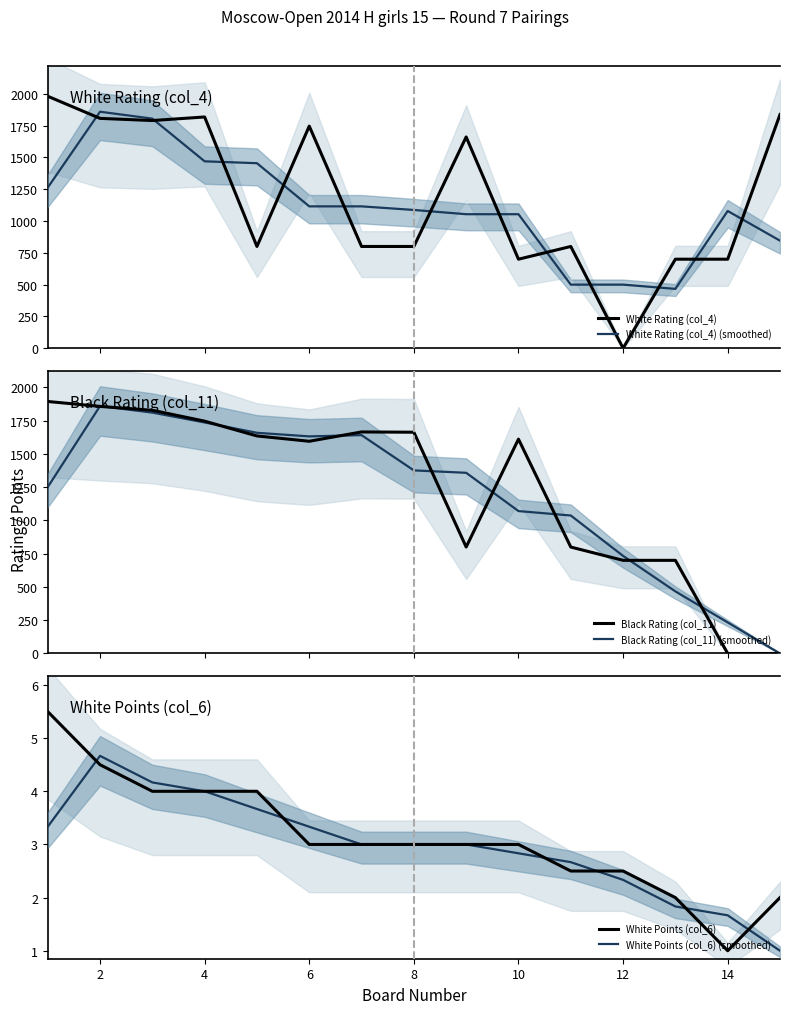

True or false: White Points (col_6) has a value of 1.4 at 14.

False